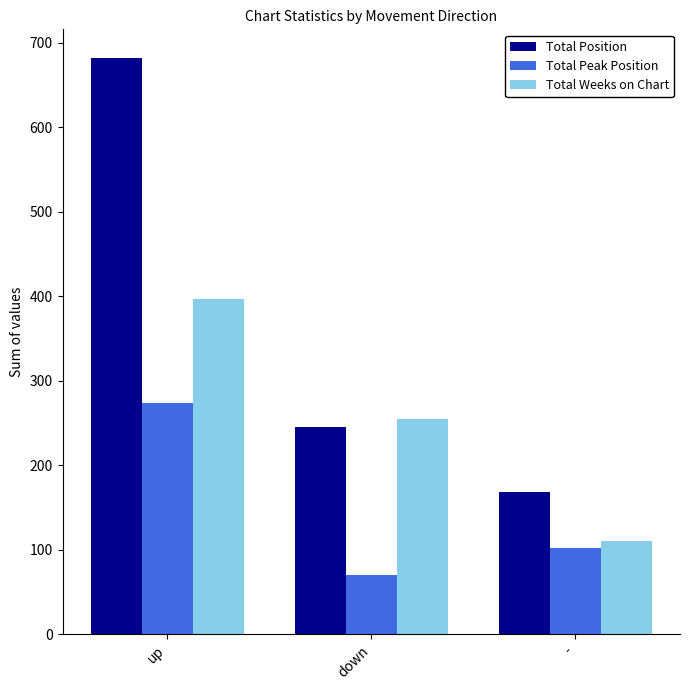

The value of Total Weeks on Chart at down is 255. True or false?

True